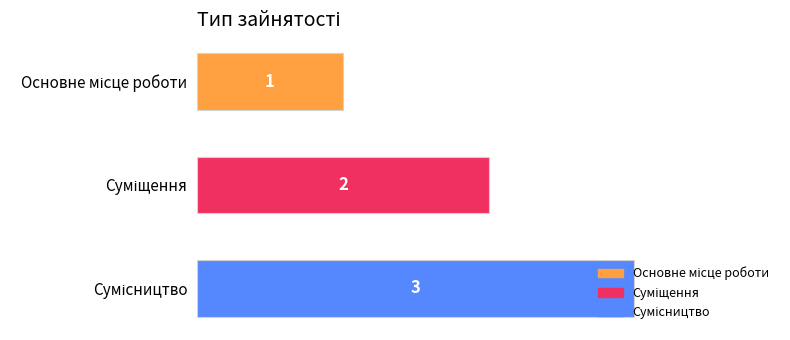

What is the maximum value shown in the chart?

3